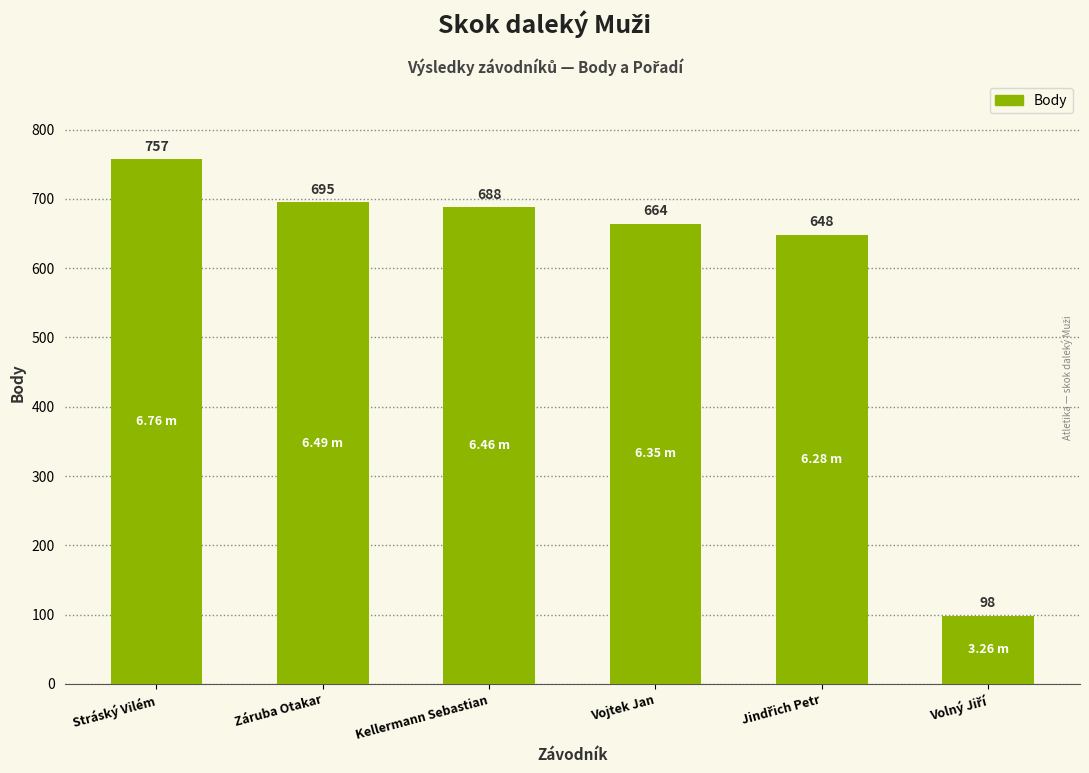

What value does the data have at Záruba Otakar, to the nearest 50?

700